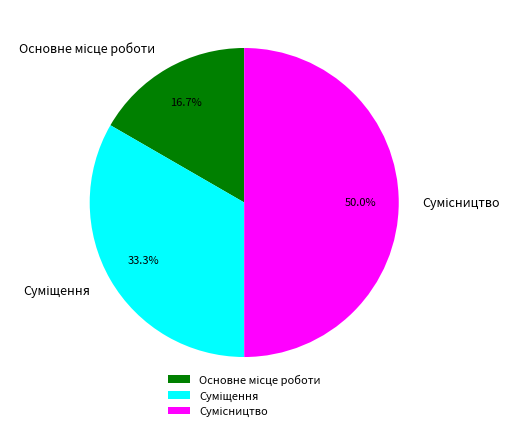

True or false: Сумісництво accounts for 50% of the total.

True